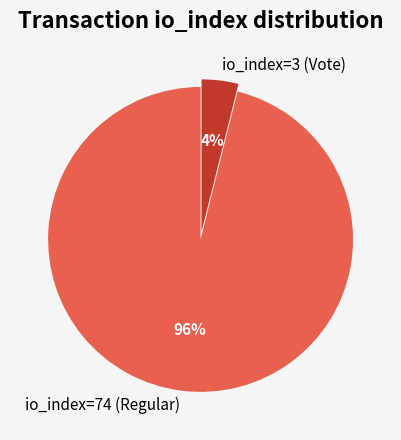

Which slice is the smallest?

io_index=3 (Vote)